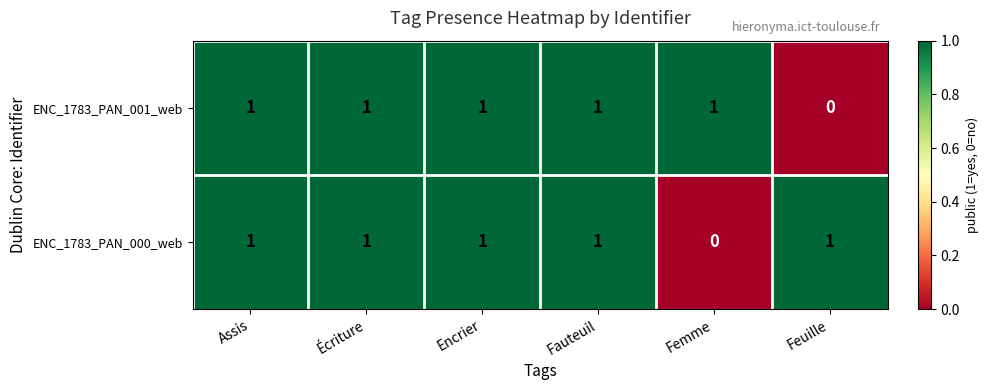

Between Encrier and Feuille, which series saw the biggest shift?

ENC_1783_PAN_001_web